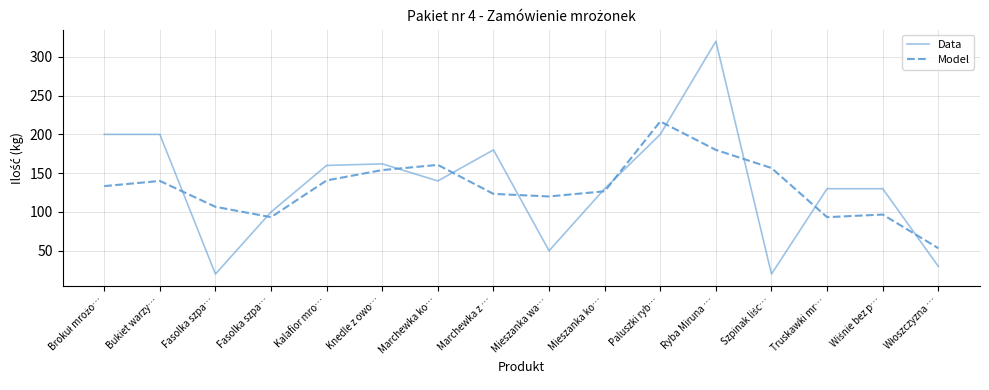

Does the chart display data point markers on the line(s)?

No